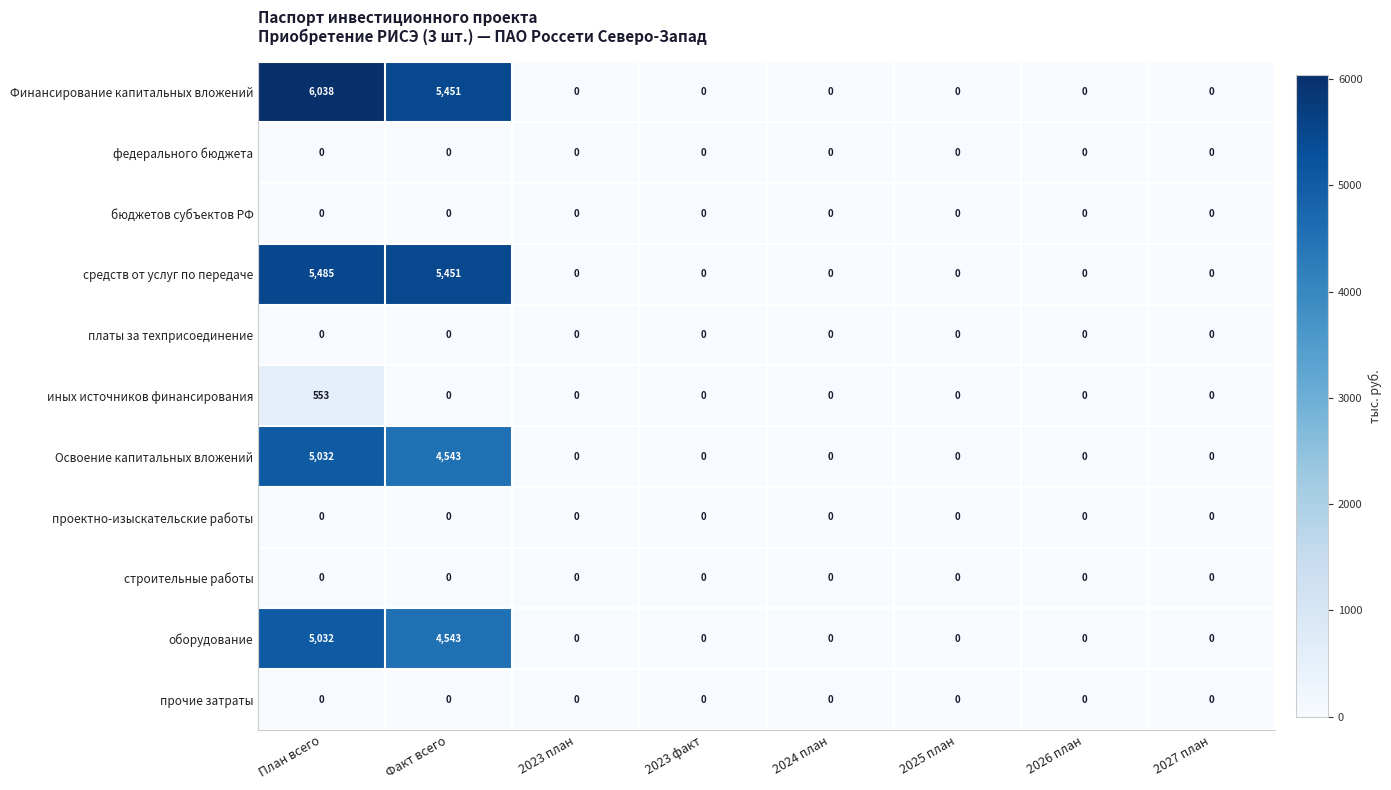

At which category is the sum across all series the highest?

План всего